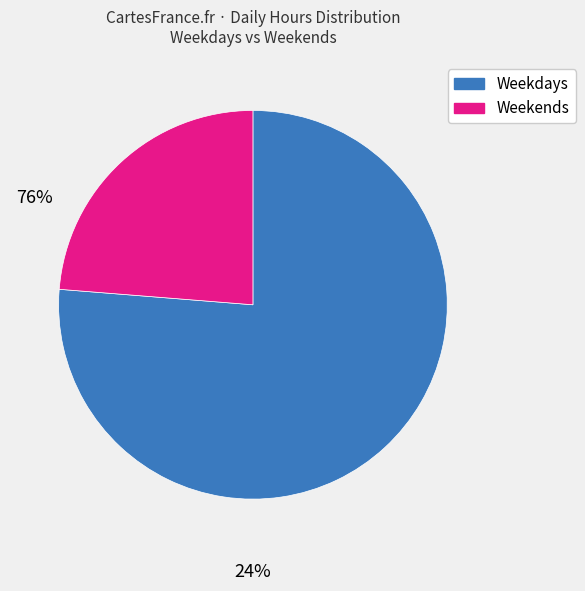

Is there a majority slice in this chart?

Yes